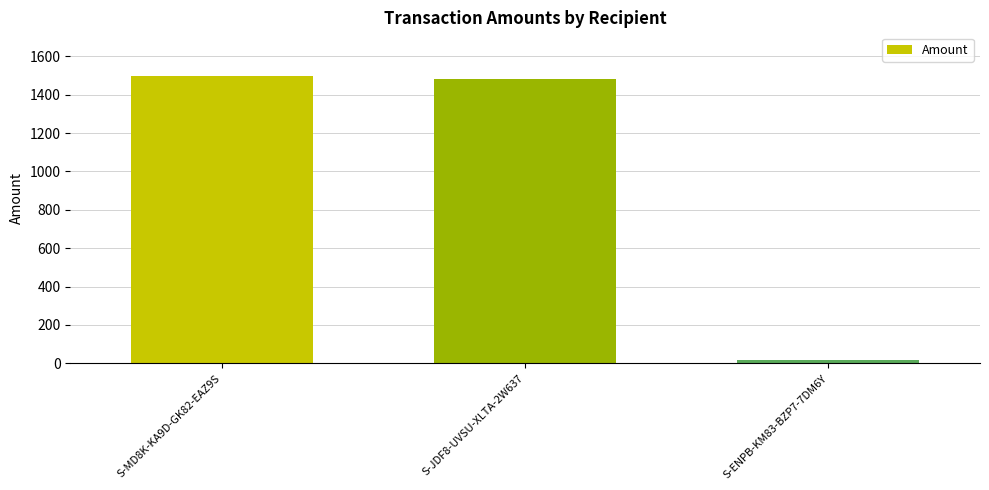

What is the greatest value displayed?

1500